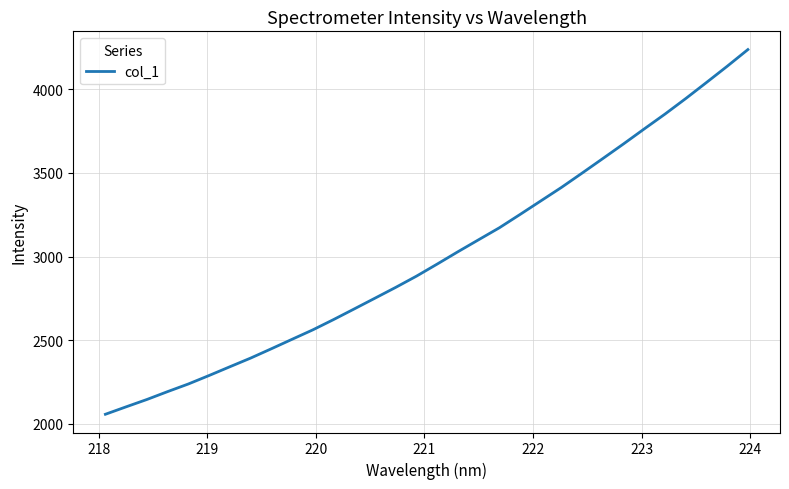

What is the minimum value shown in the chart?

2057.0